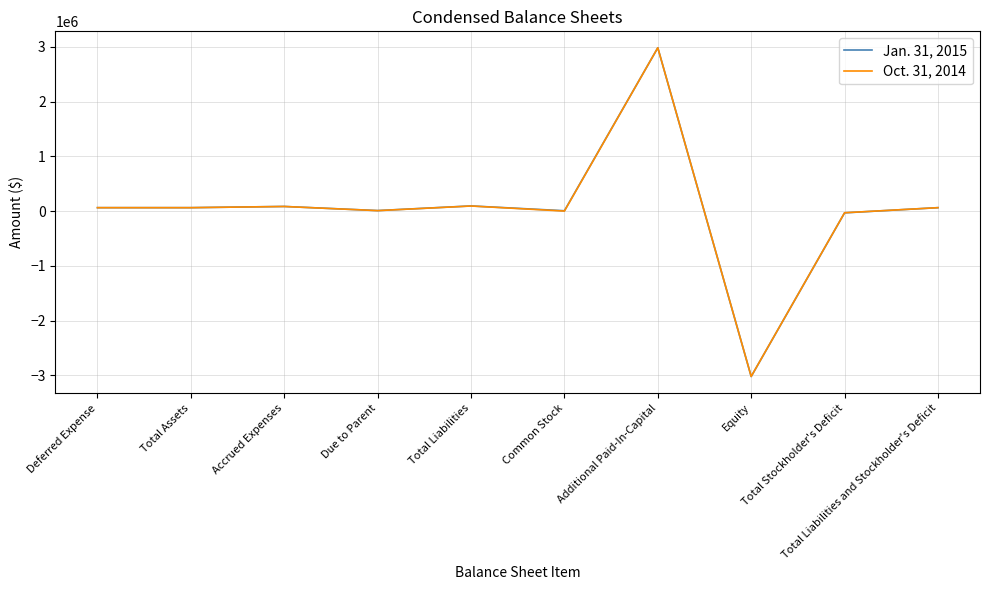

Which series has the widest spread of values?

Jan. 31, 2015